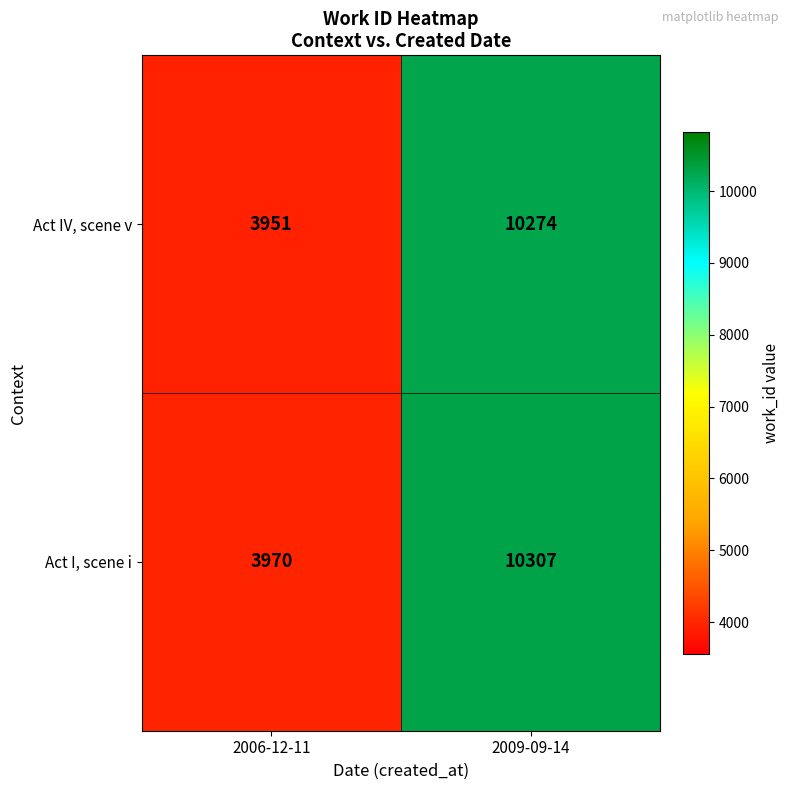

At which category does the chart reach its minimum across all series?

2006-12-11